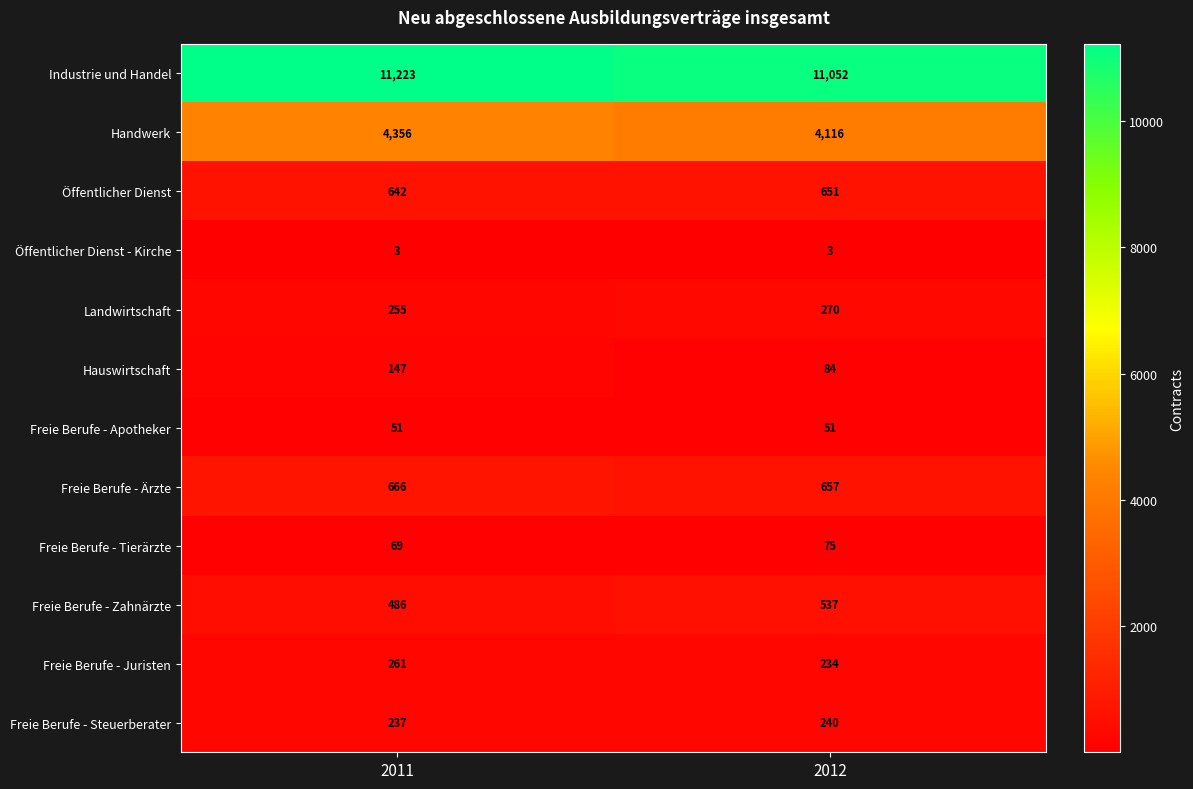

What is the sum of the Öffentlicher Dienst values at 2012 and 2011?

1293